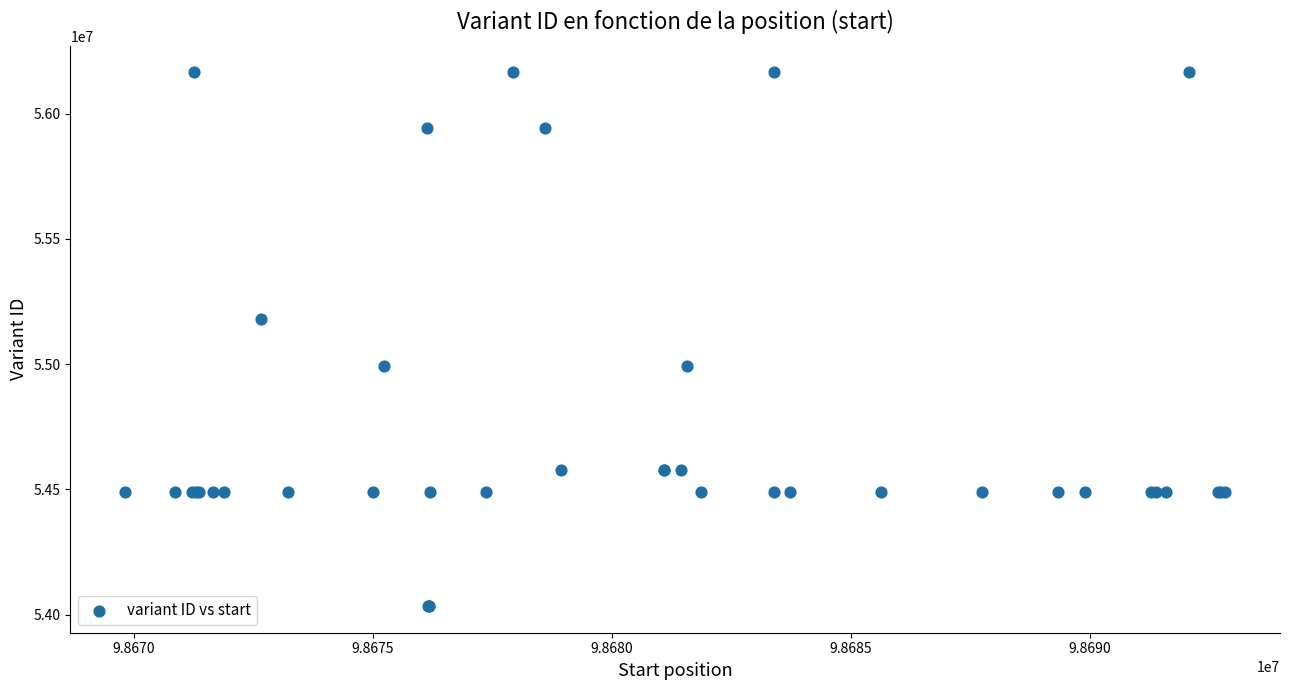

What Y value in the scatter plot is closest to 55099039?

55178093